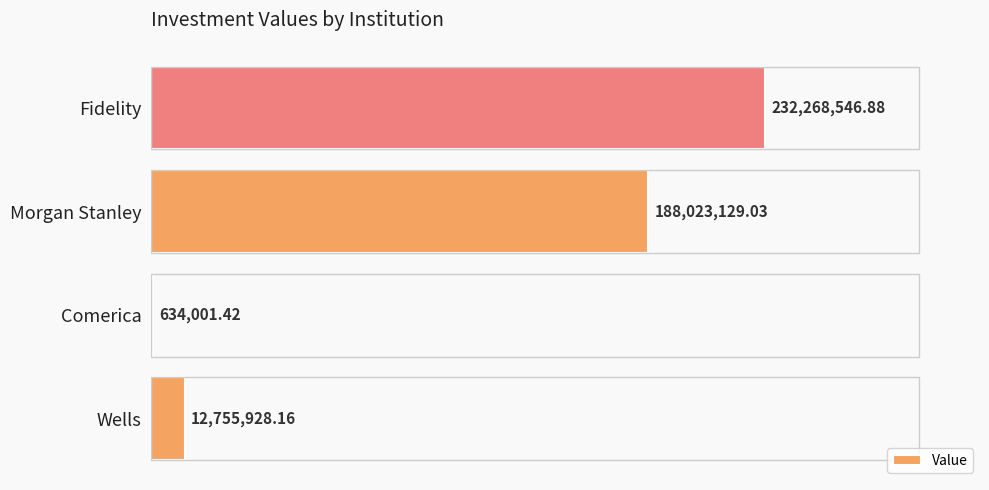

What is the sum of all values?

433681605.5